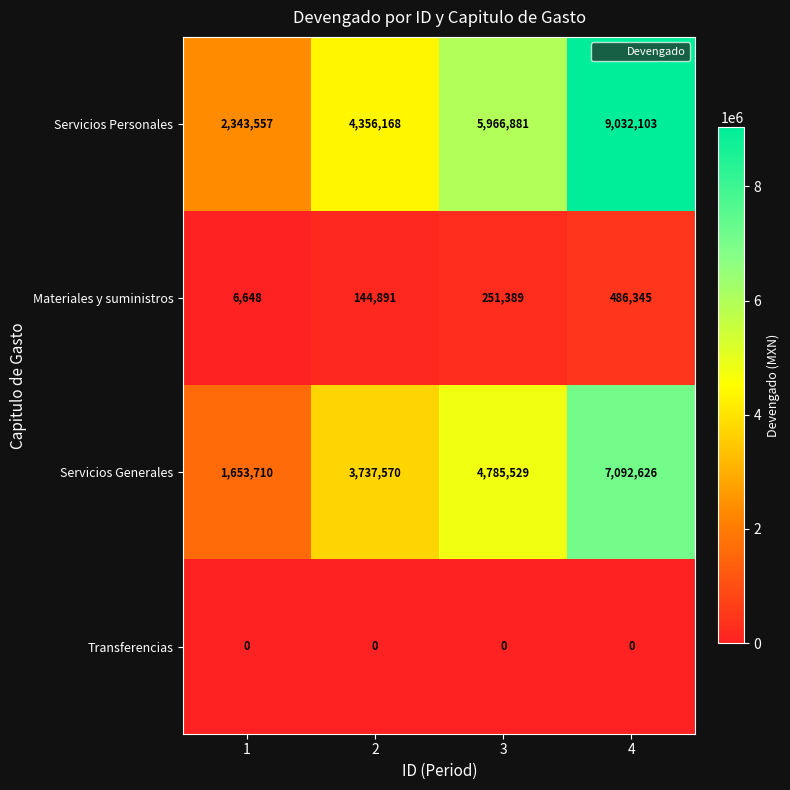

Is it true that Servicios Generales equals 335953 at 1?

False